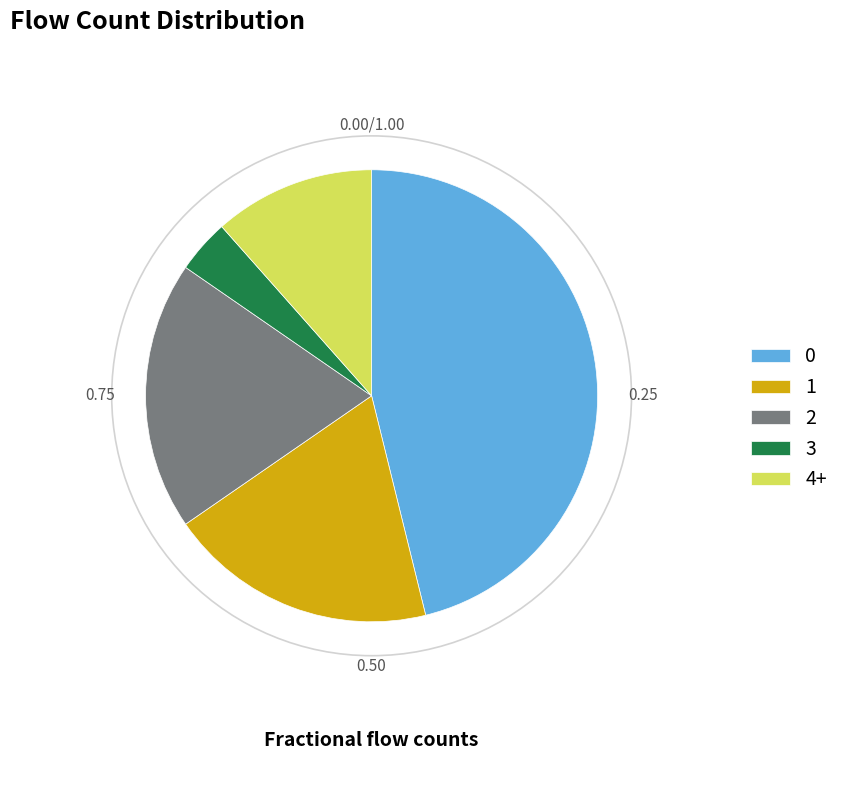

Is 3 the majority of the pie?

No